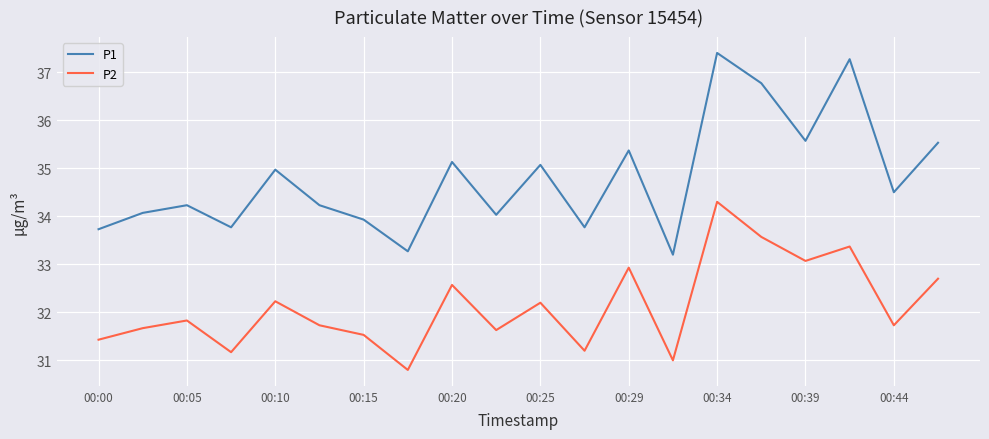

What is the highest value of the P1 series?

37.4